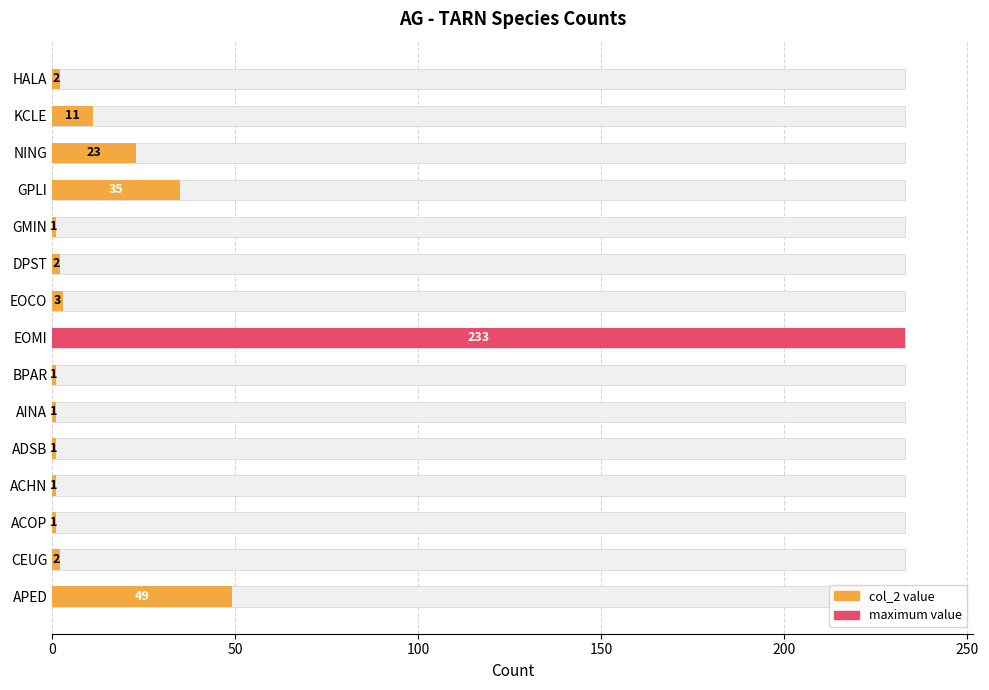

What is the minimum value shown in the chart?

1